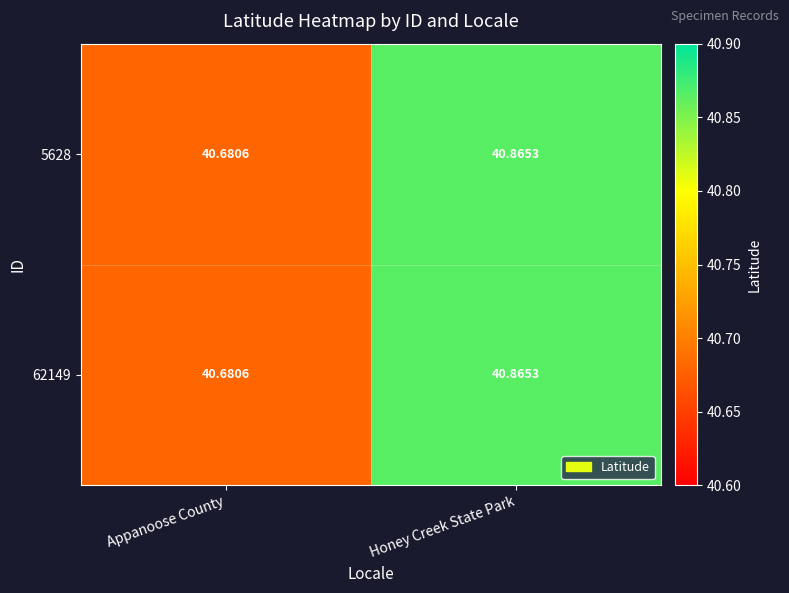

Is the value of 62149 at Appanoose County greater than the value of 5628 at Honey Creek State Park?

No